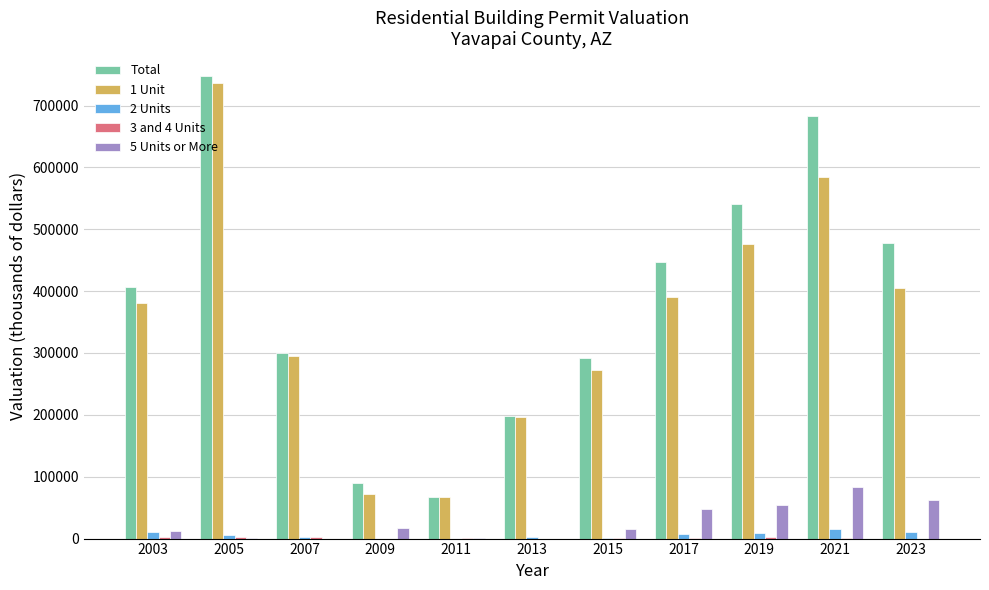

Which series changed the most between 2003 and 2019?

Total